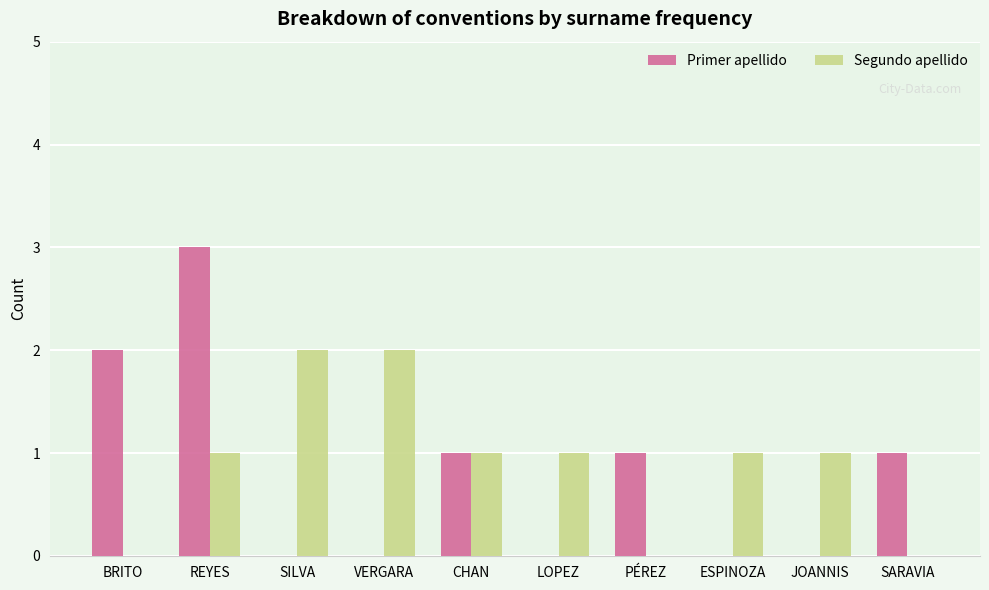

At which label does Primer apellido first exceed 1?

BRITO